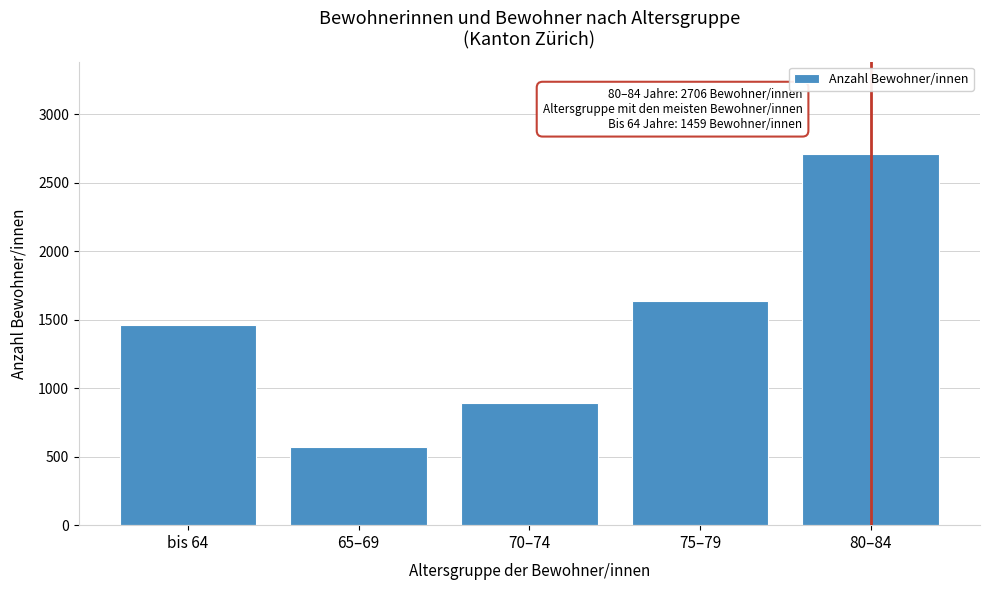

Reading left to right, extract all data points from this chart.

bis 64=1459	65–69=573	70–74=891	75–79=1636	80–84=2706